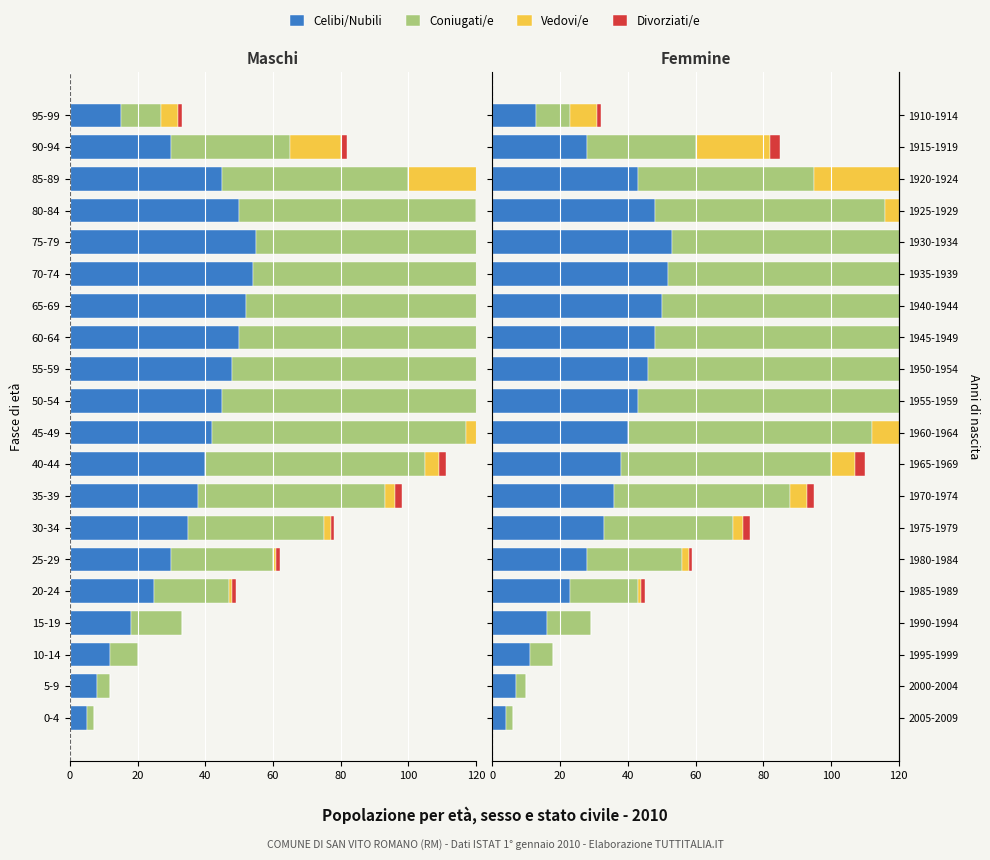

How many data points in Divorziati/e are less than 3?

9